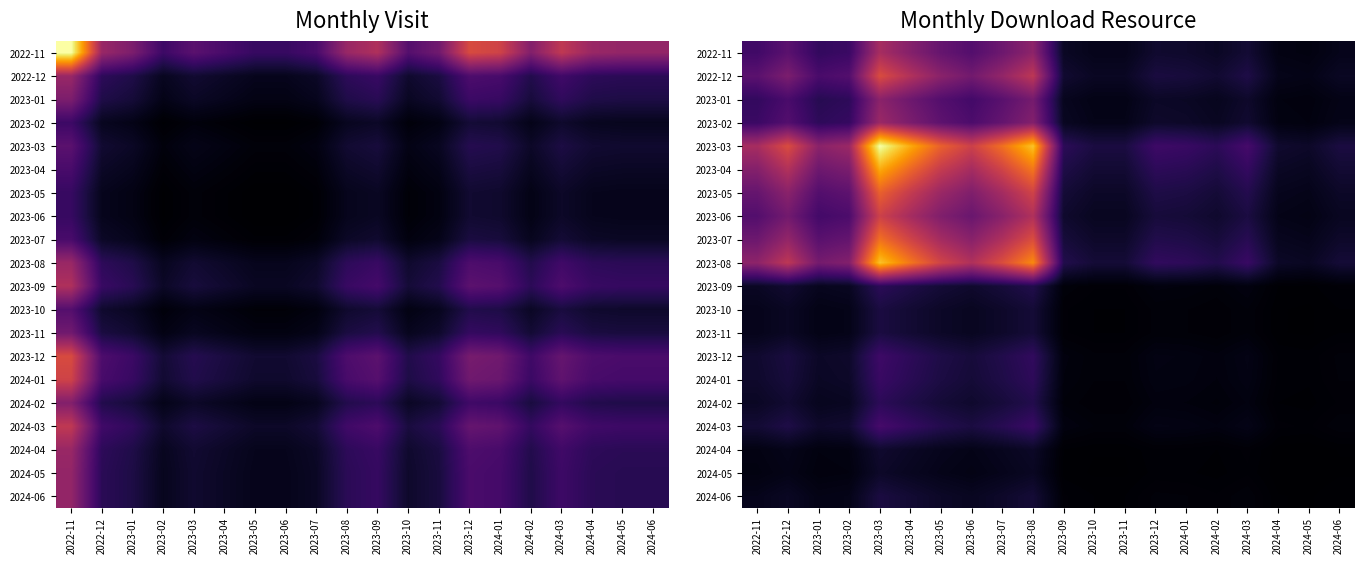

Count the number of data series in this chart.

20